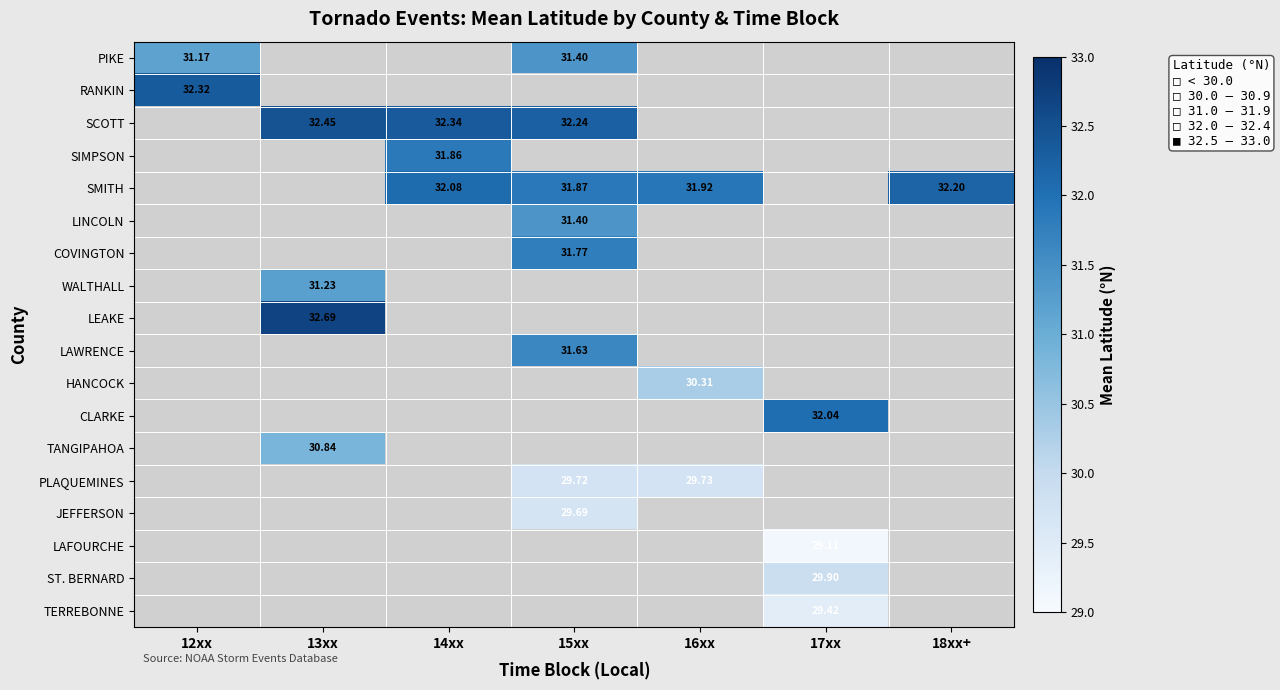

Is the value of JEFFERSON at 13xx greater than the value of CLARKE at 13xx?

No